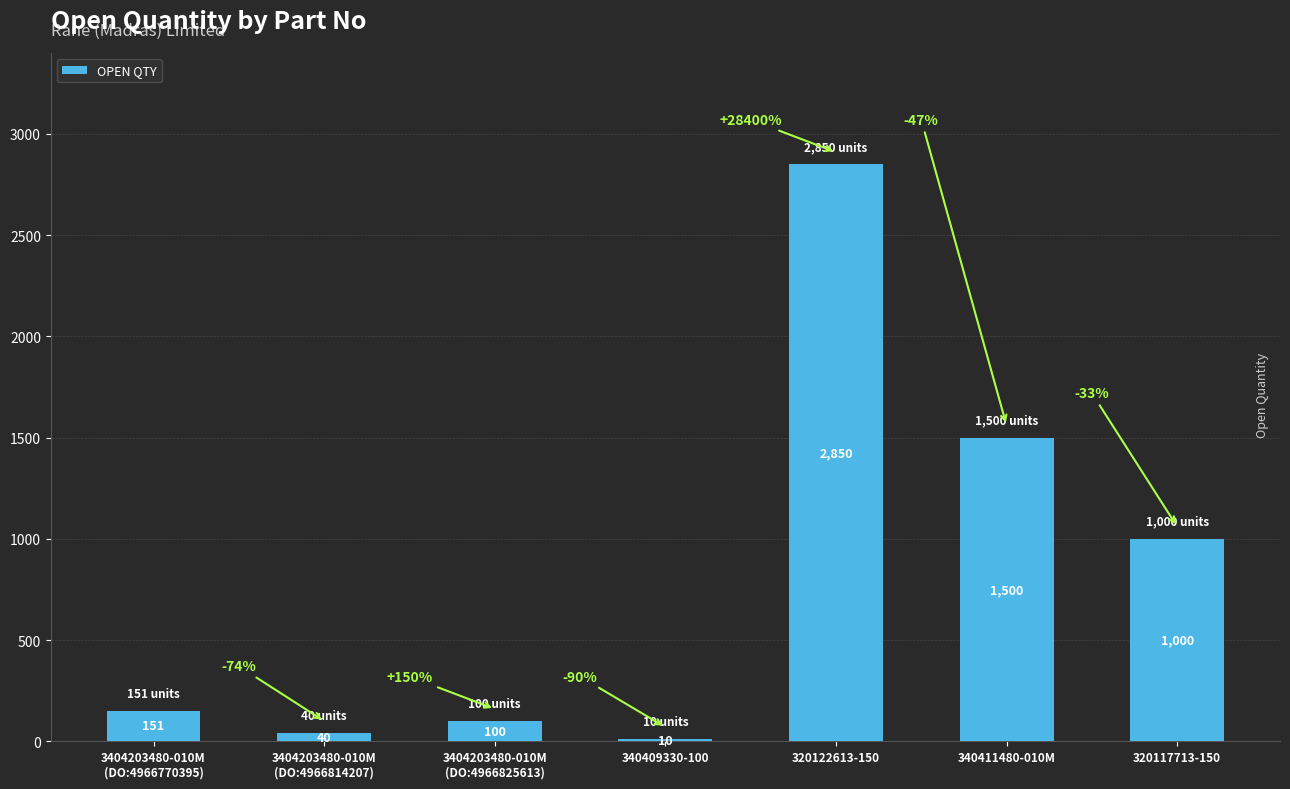

How many categories are shown in the chart?

7